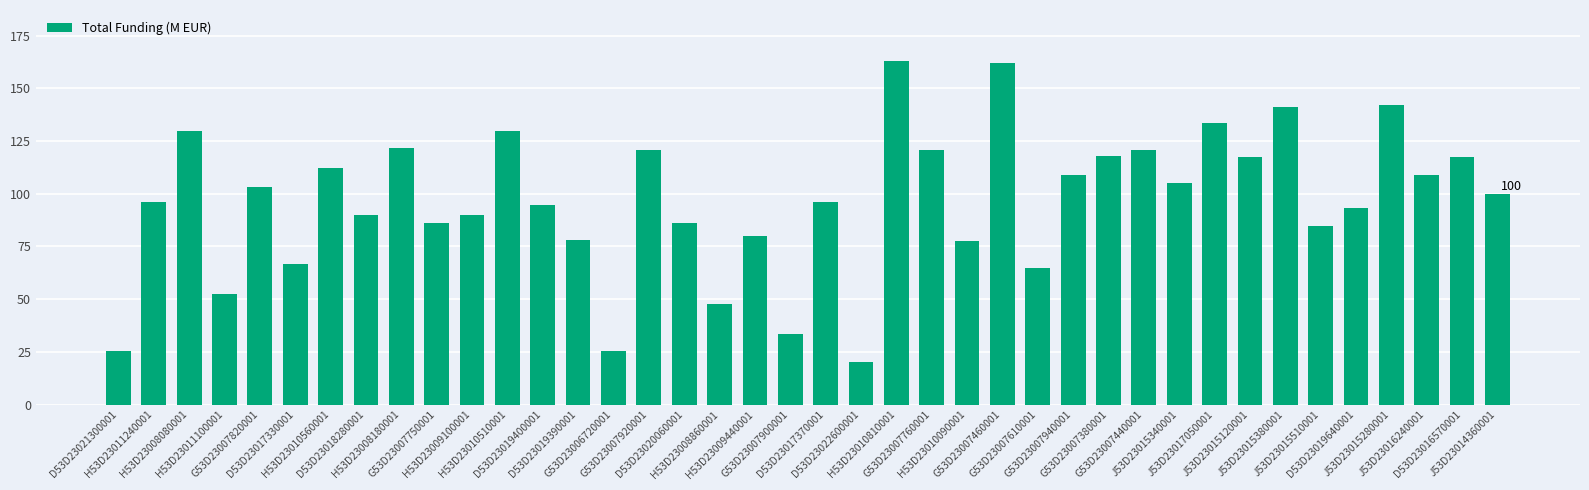

How many distinct data groups are displayed?

1